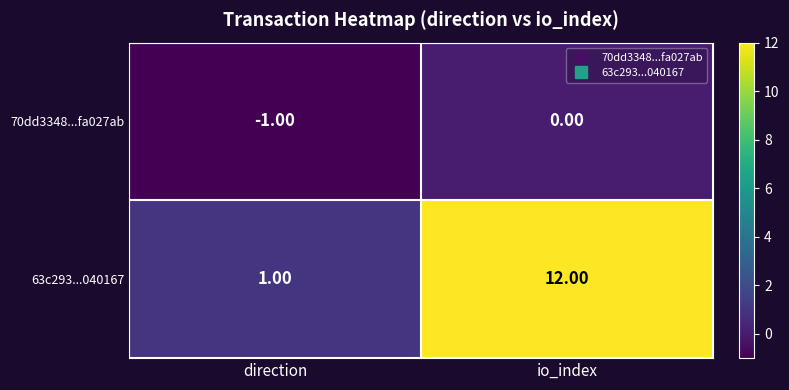

What is the difference between the maximum and minimum values in the 63c293...040167 series?

11